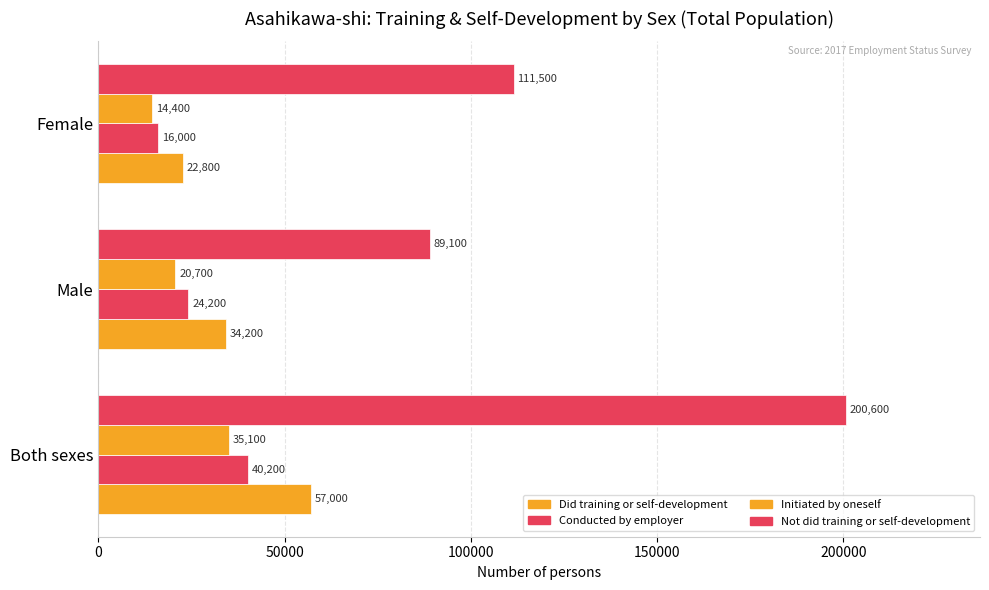

At how many categories does at least one series exceed 101250?

2